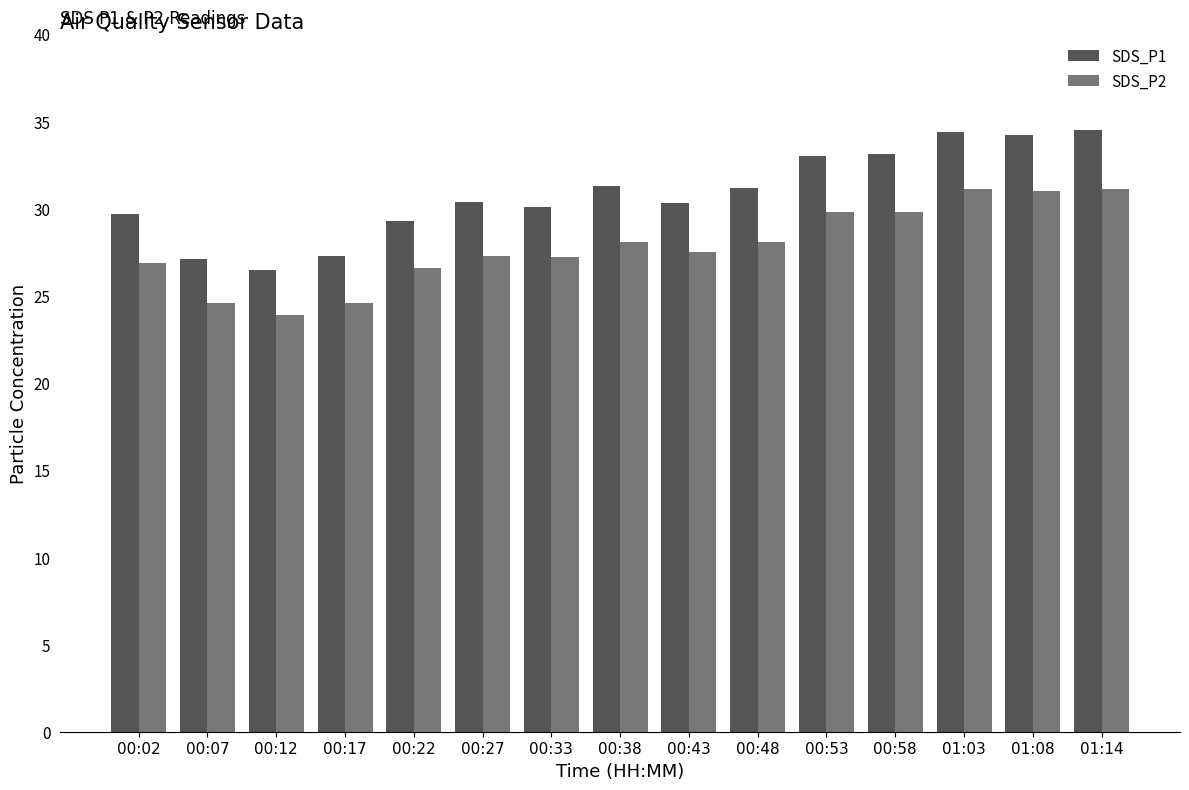

At 00:38, list the series in order from largest to smallest.

SDS_P1, SDS_P2